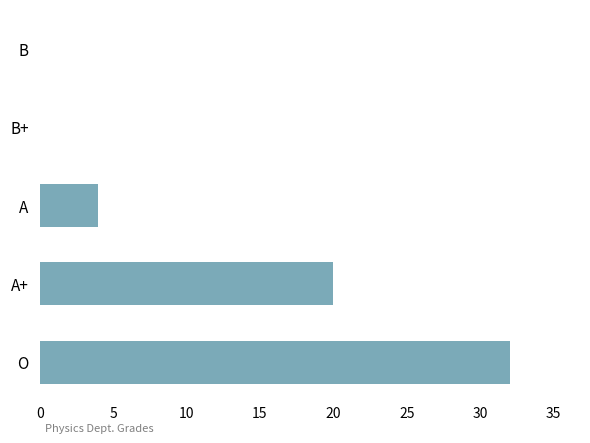

Which label corresponds to the largest value in the chart?

O